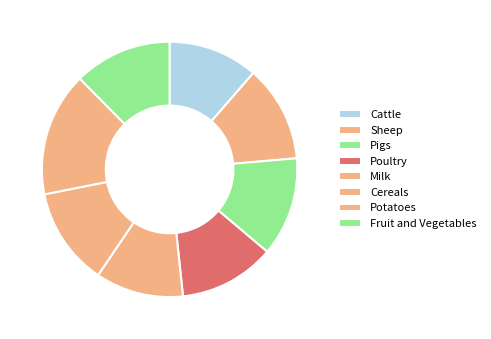

How many segments does this pie chart have?

8